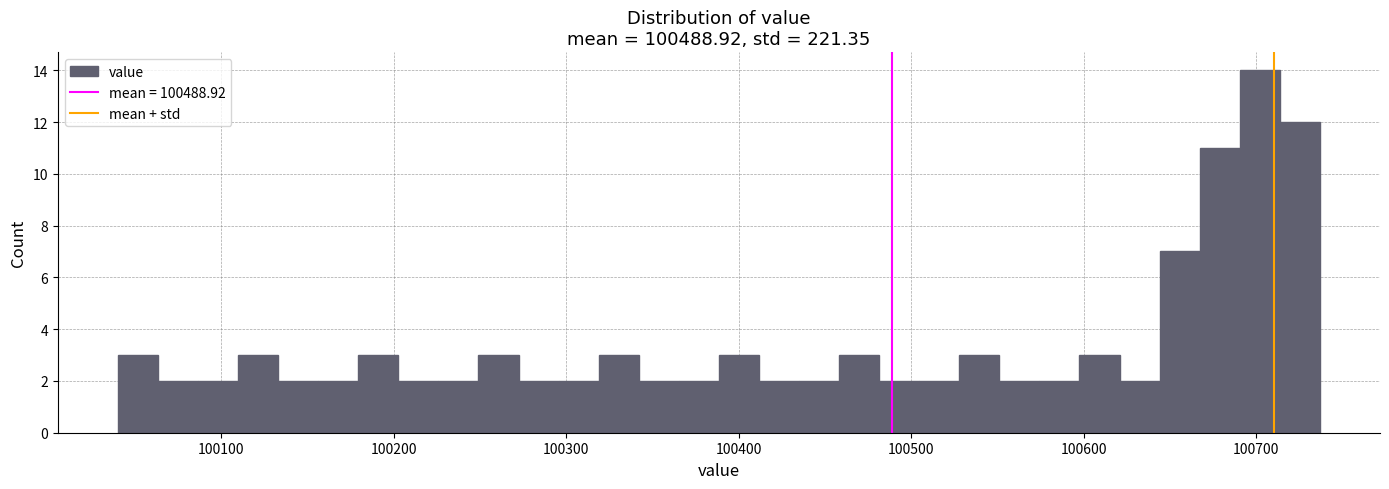

Read against the x-axis, roughly where is the centre of the tallest bar?

100700